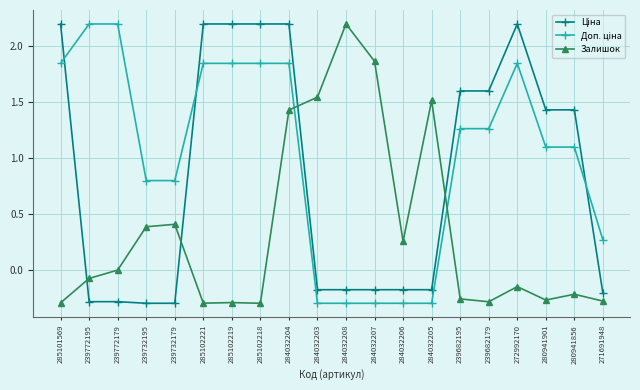

What is the spread (max minus min) of values at 239772195?

2.5